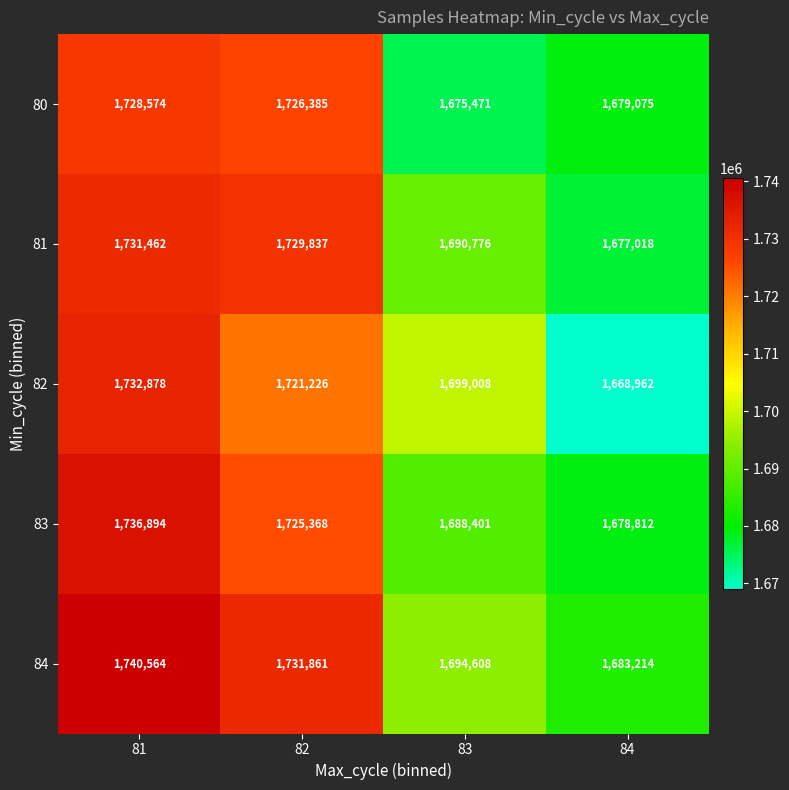

Reading left to right, list all the values displayed in this chart.

80: 1728574	1726385	1675471	1679075
81: 1731462	1729837	1690776	1677018
82: 1732878	1721226	1699008	1668962
83: 1736894	1725368	1688401	1678812
84: 1740564	1731861	1694608	1683214